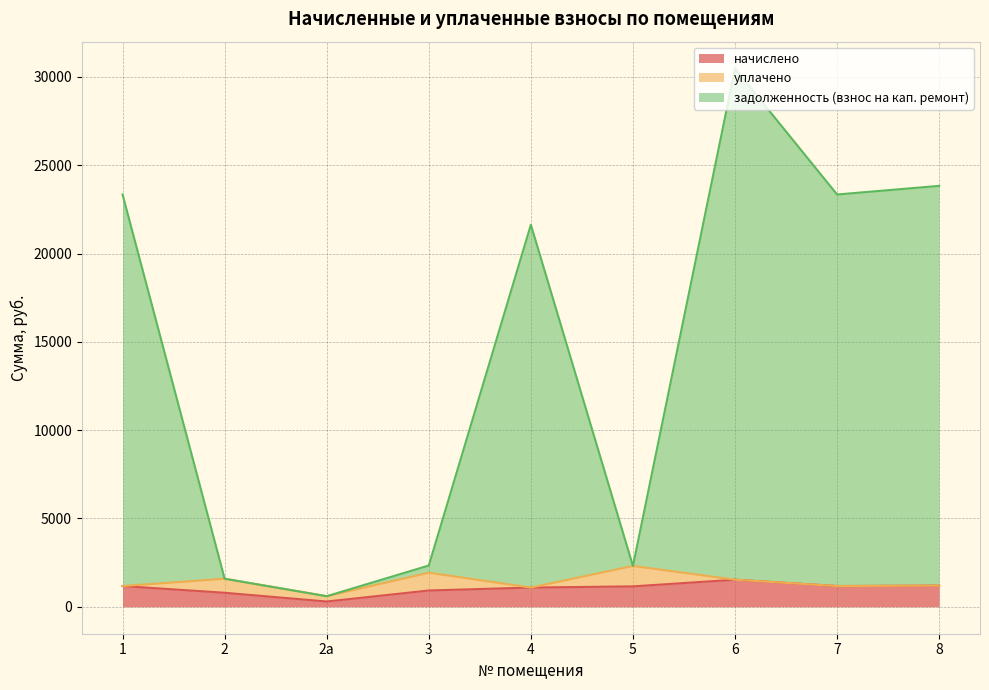

What are all the series names shown in the legend?

начислено, уплачено, задолженность (взнос на кап. ремонт)